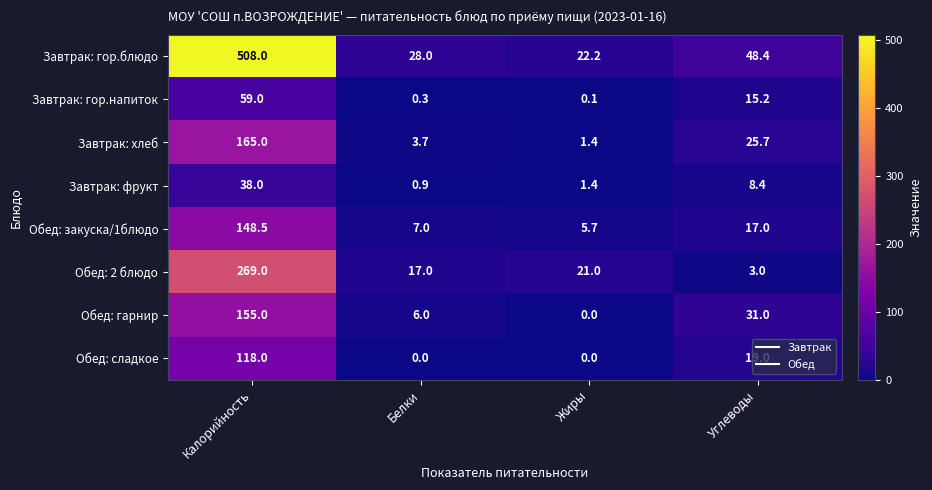

Which series has the widest spread of values?

Завтрак: гор.блюдо